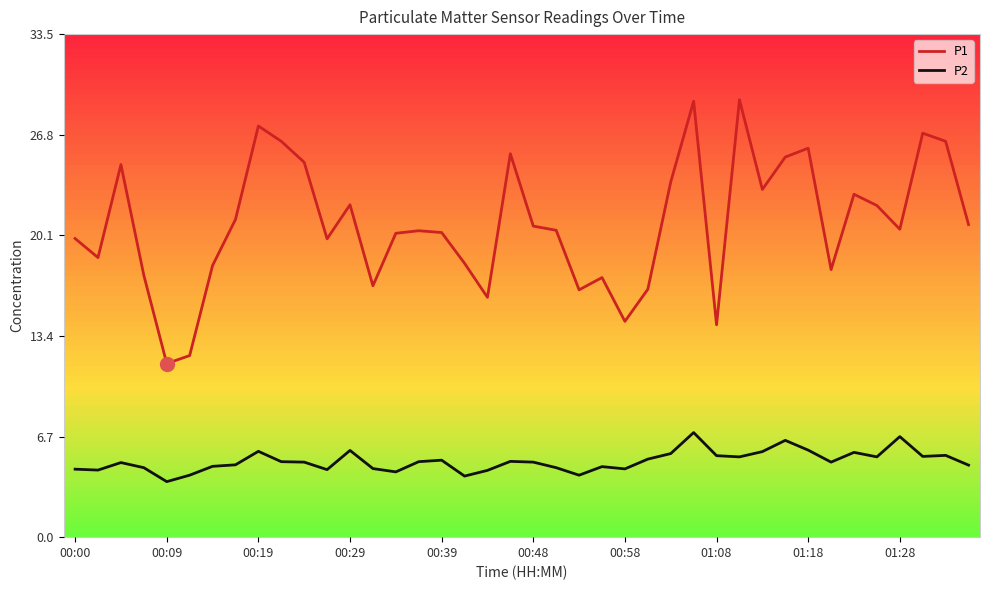

What is the minimum value for P1?

11.6